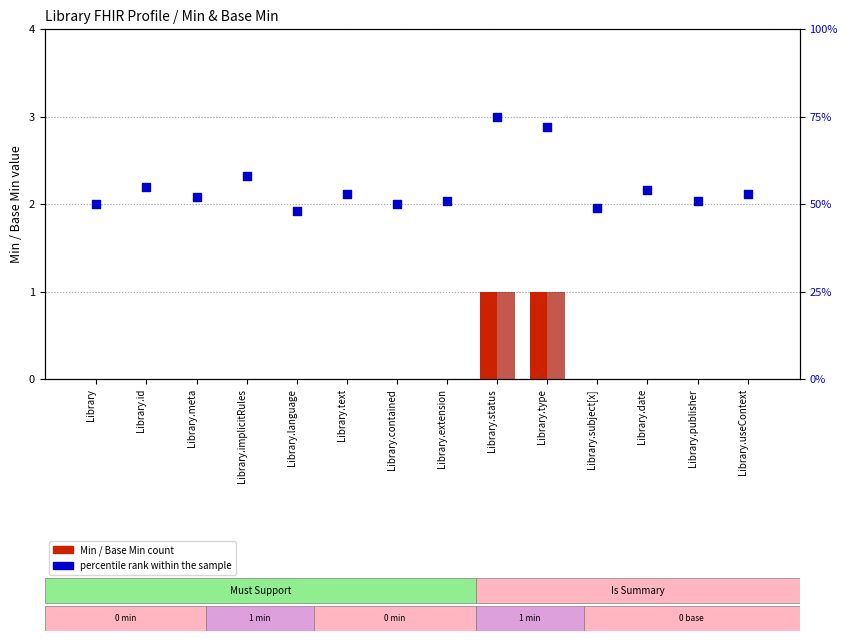

What is the total value across all series at Library.subject[x]?

49